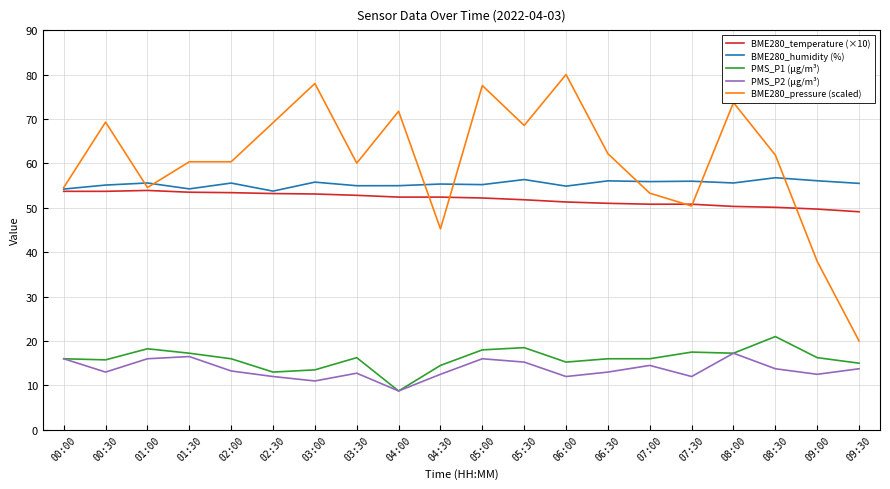

The BME280_temperature (×10) series shows 34.5 at 07:00. True or false?

False